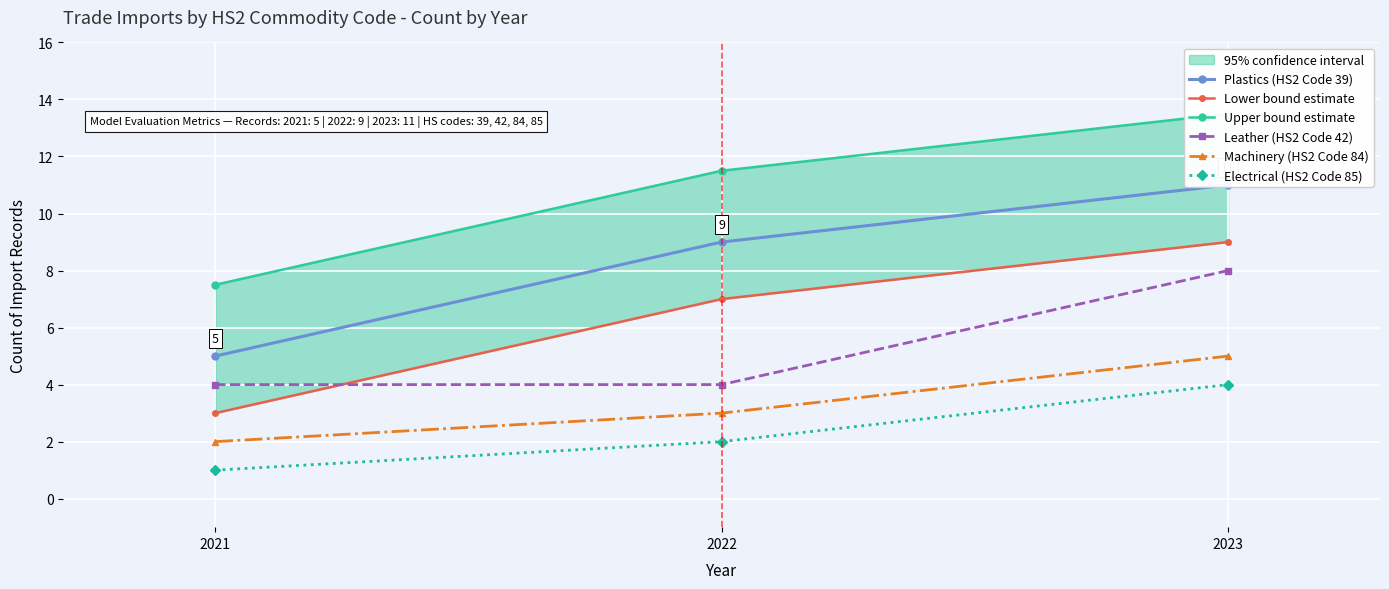

What is the minimum value shown in the chart?

1.0